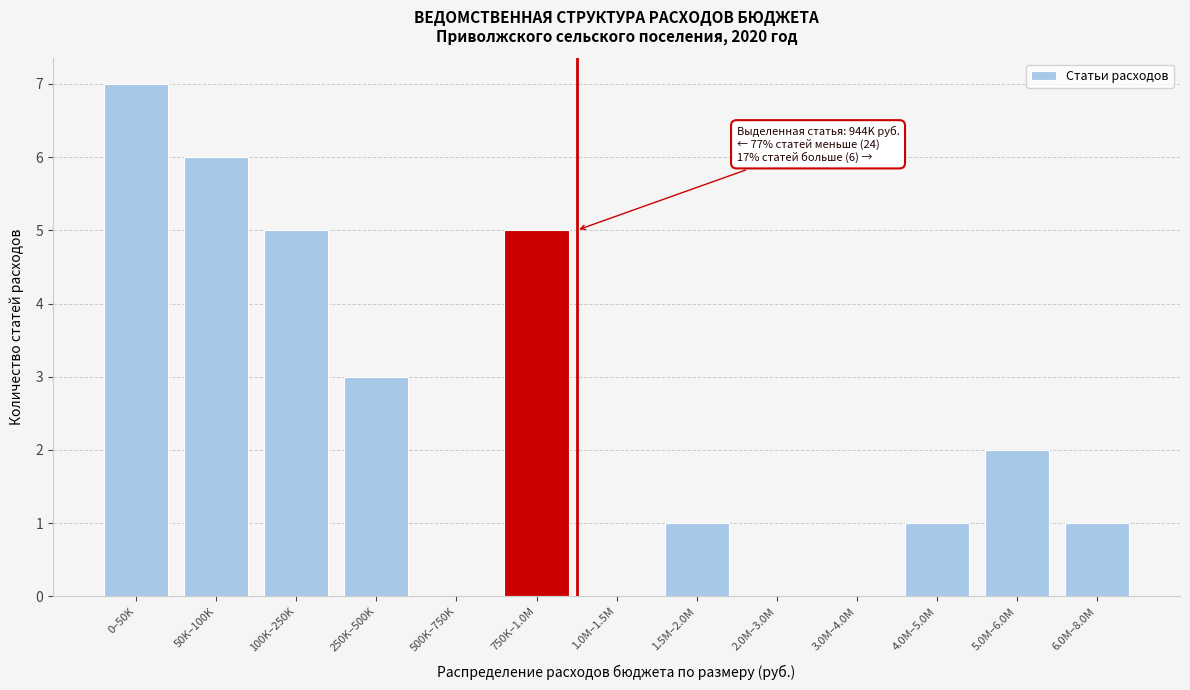

Reading right to left, list all the values displayed in this chart.

6.0M–8.0M=1	5.0M–6.0M=2	4.0M–5.0M=1	3.0M–4.0M=0	2.0M–3.0M=0	1.5M–2.0M=1	1.0M–1.5M=0	750K–1.0M=5	500K–750K=0	250K–500K=3	100K–250K=5	50K–100K=6	0–50K=7